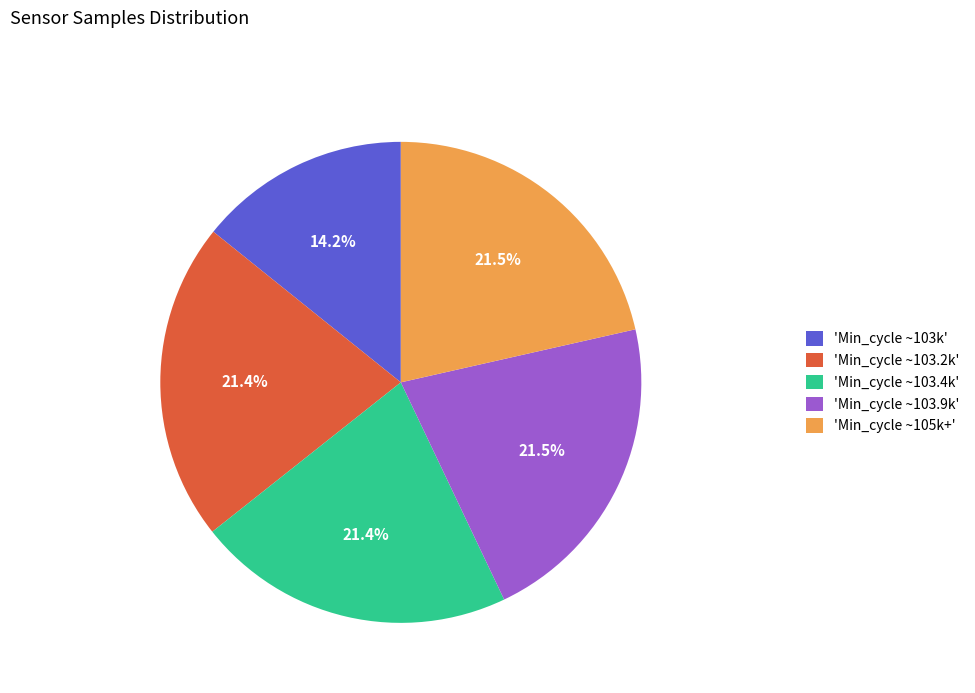

How many segments does this pie chart have?

5